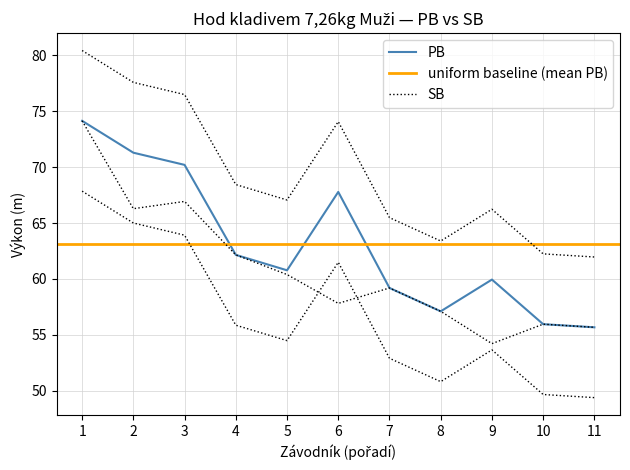

How many data points does each series have?

11